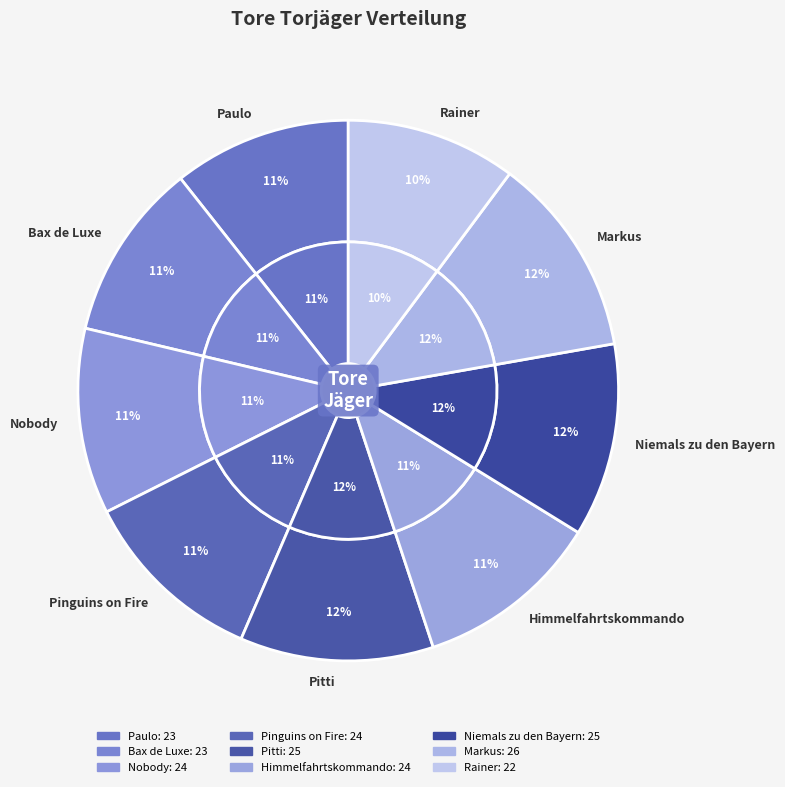

Rank the categories by value from highest to lowest.

Markus, Pitti, Niemals zu den Bayern, Nobody, Pinguins on Fire, Himmelfahrtskommando, Paulo, Bax de Luxe, Rainer